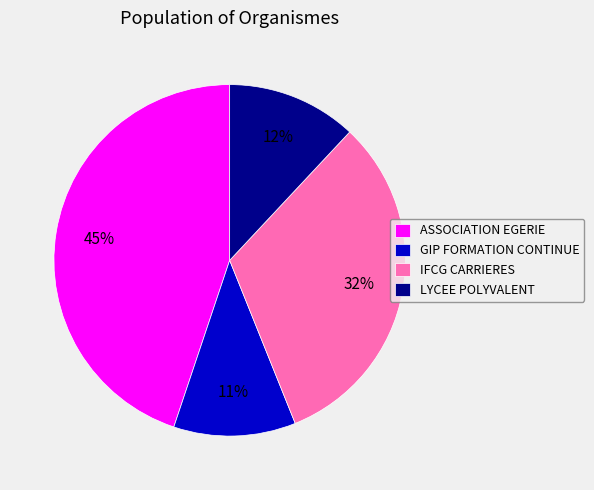

Which has a higher value, IFCG CARRIERES or ASSOCIATION EGERIE?

ASSOCIATION EGERIE